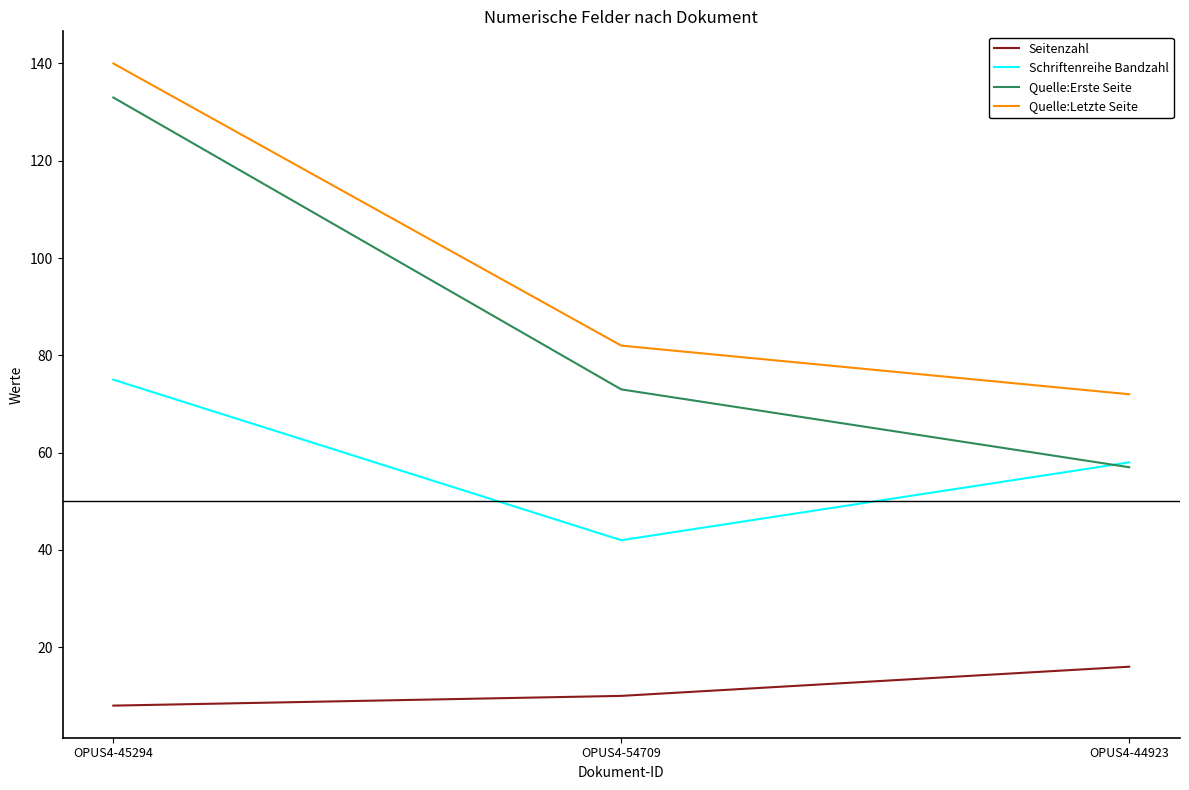

What value does the Quelle:Letzte Seite series have at OPUS4-45294, to the nearest 10?

140